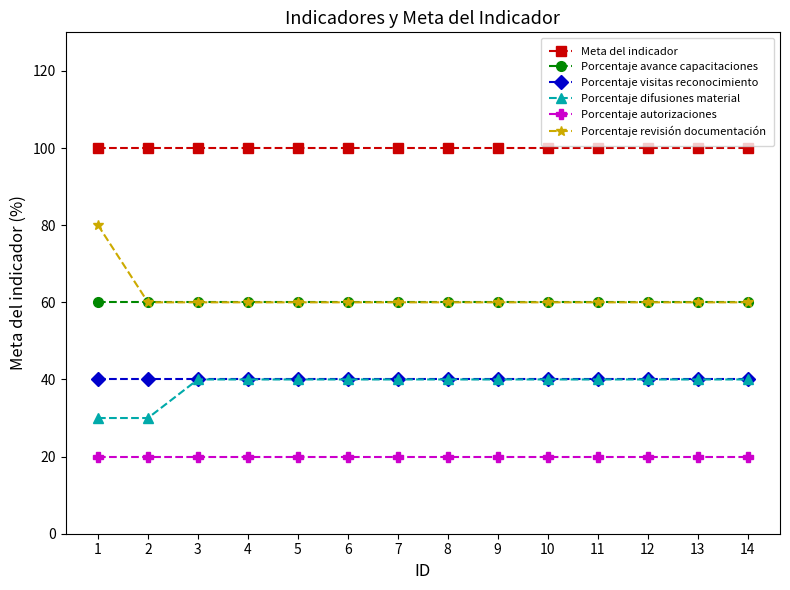

Reading right to left, transcribe all the data shown in this chart.

Meta del indicador: 100	100	100	100	100	100	100	100	100	100	100	100	100	100
Porcentaje avance capacitaciones: 60	60	60	60	60	60	60	60	60	60	60	60	60	60
Porcentaje visitas reconocimiento: 40	40	40	40	40	40	40	40	40	40	40	40	40	40
Porcentaje difusiones material: 40	40	40	40	40	40	40	40	40	40	40	40	30	30
Porcentaje autorizaciones: 20	20	20	20	20	20	20	20	20	20	20	20	20	20
Porcentaje revisión documentación: 60	60	60	60	60	60	60	60	60	60	60	60	60	80